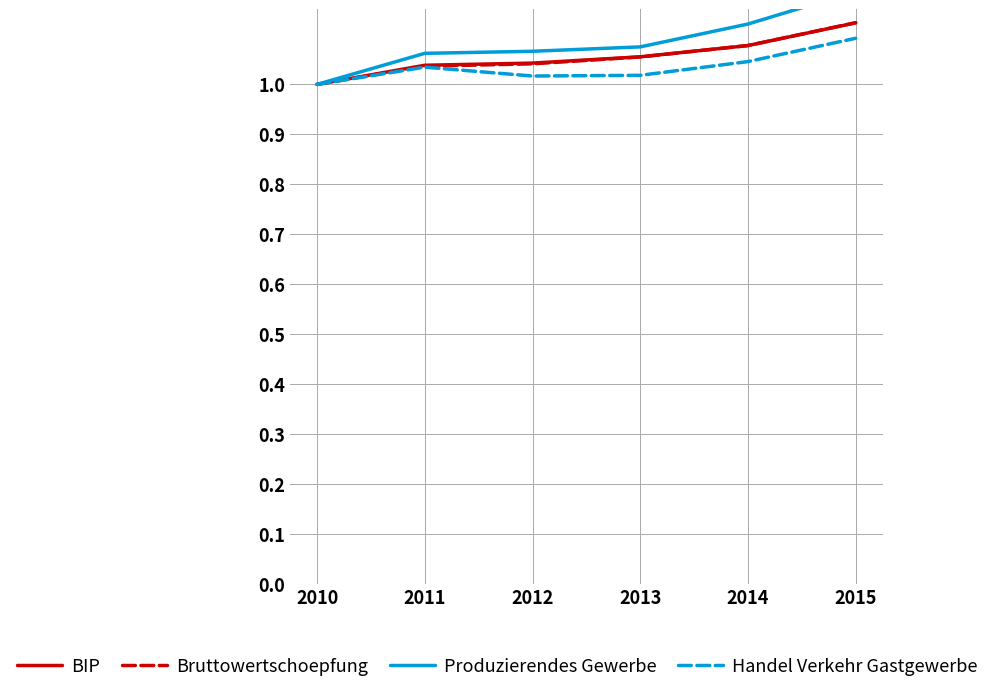

True or false: Produzierendes Gewerbe and BIP cross at least once.

False